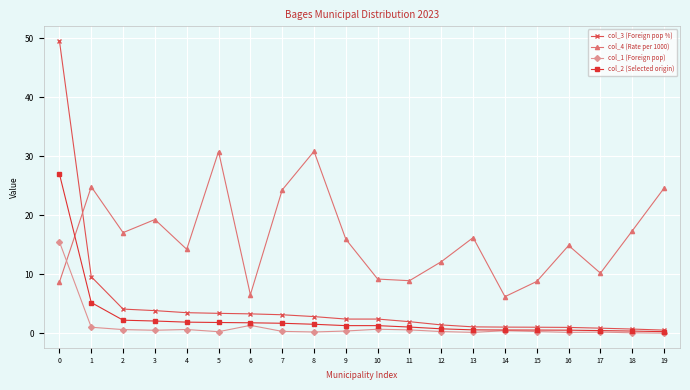

What is the greatest value displayed?

49.5